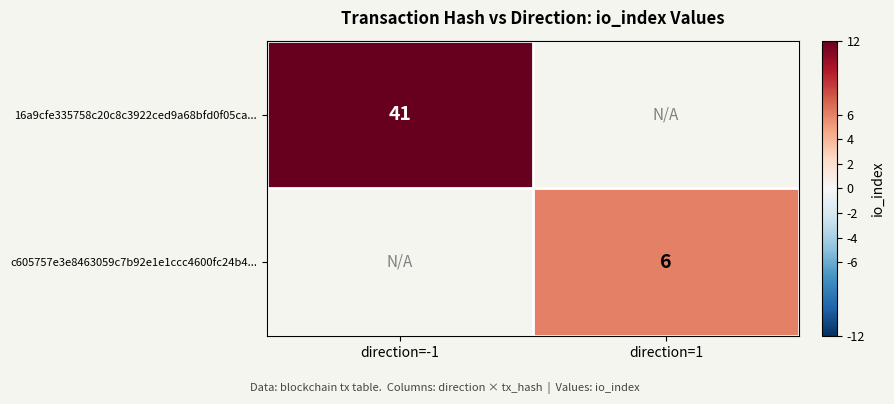

At how many categories does at least one series exceed 8?

1